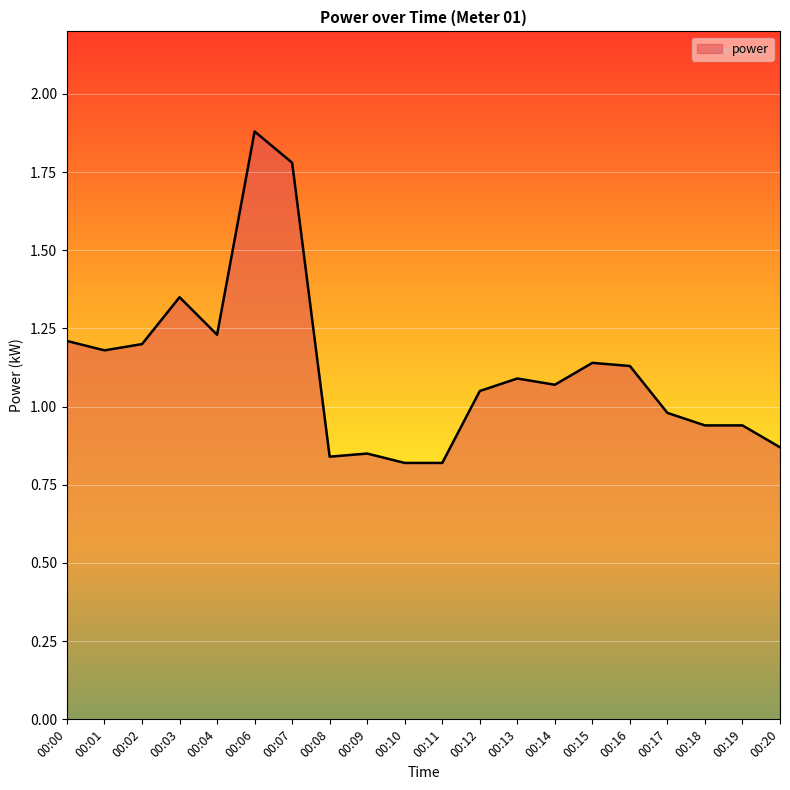

What is the greatest value displayed?

1.9